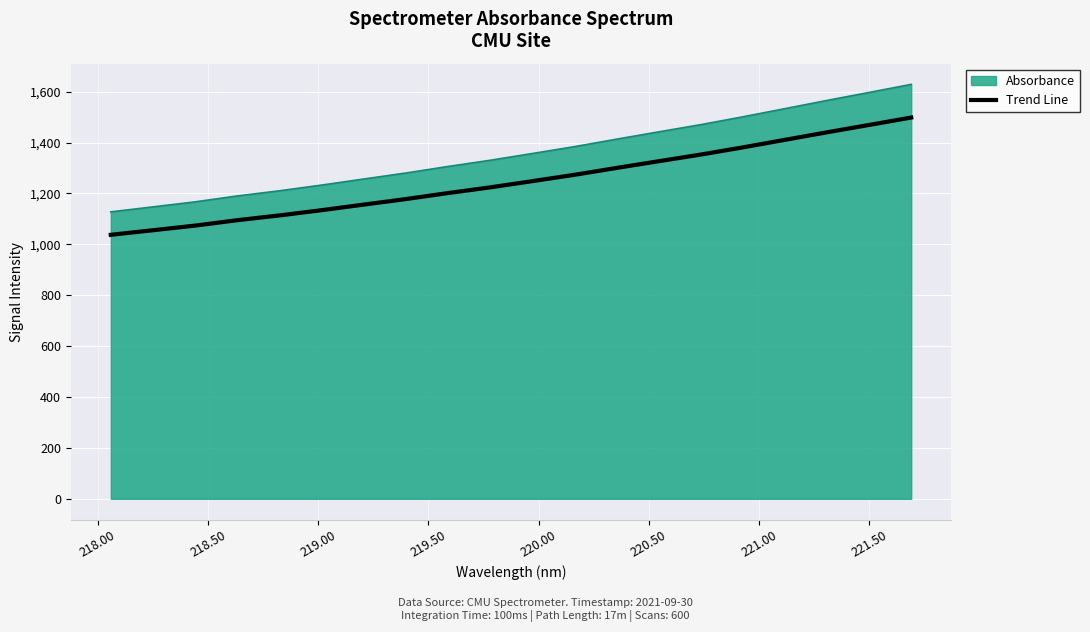

Which label corresponds to the smallest value in the chart?

218.0596